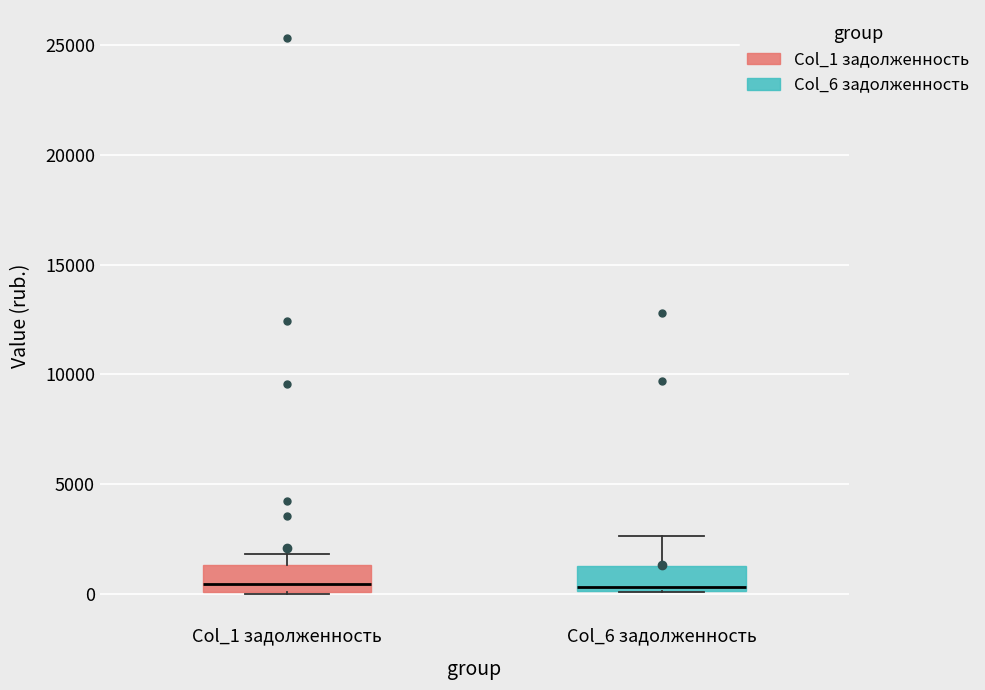

Reading left to right, transcribe this box plot: for each box, give where its median line is, the range the box spans, and where its two whiskers end, as read against the y-axis. The values are not printed on the chart, so give them approximately, as read against the axis.

Col_1 задолженность: median 500, box 0 to 1500, whiskers 0 to 2000
Col_6 задолженность: median 500, box 0 to 1500, whiskers 0 to 2500